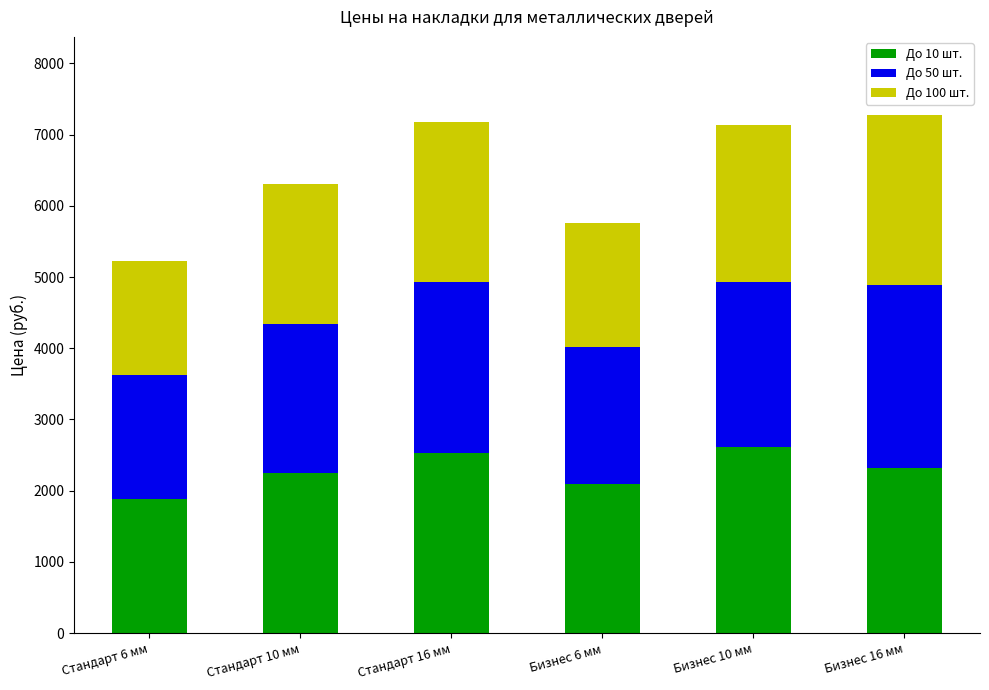

What is the average value of the До 10 шт. series?

2282